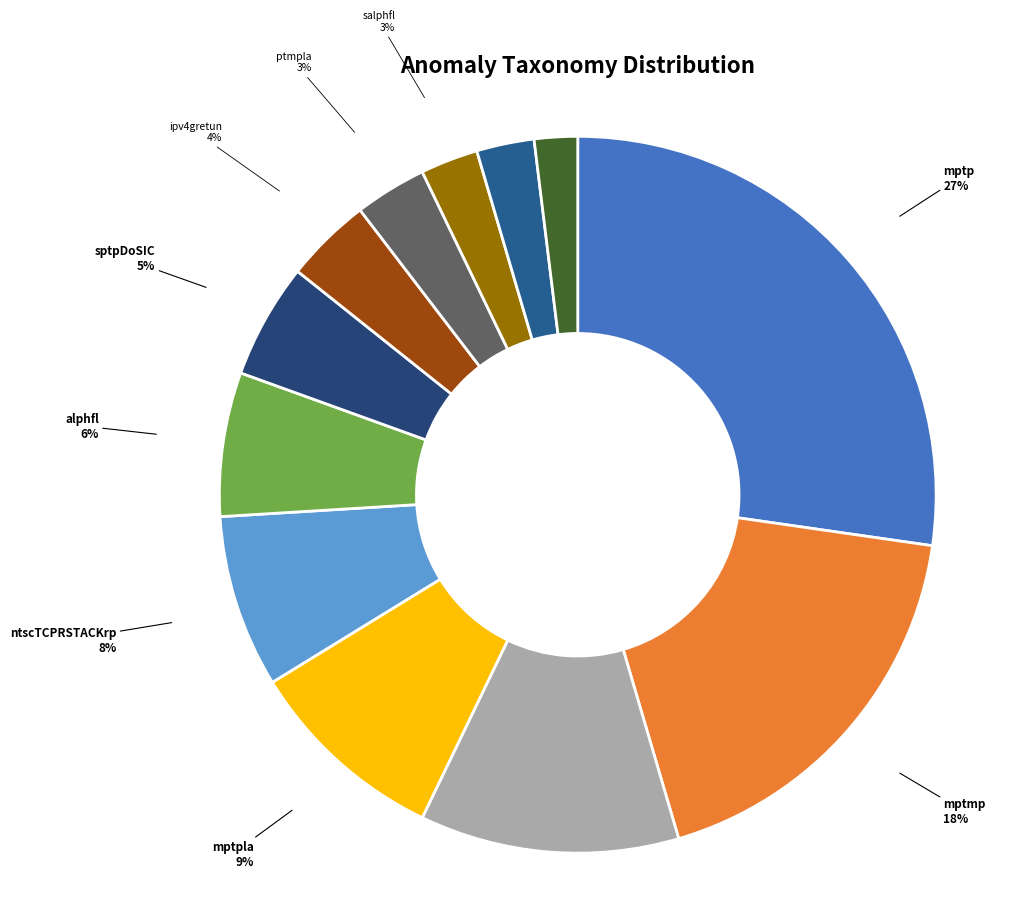

What is the ratio of the value at ptmp to the value at ntscUDPUDPrp?

6.0